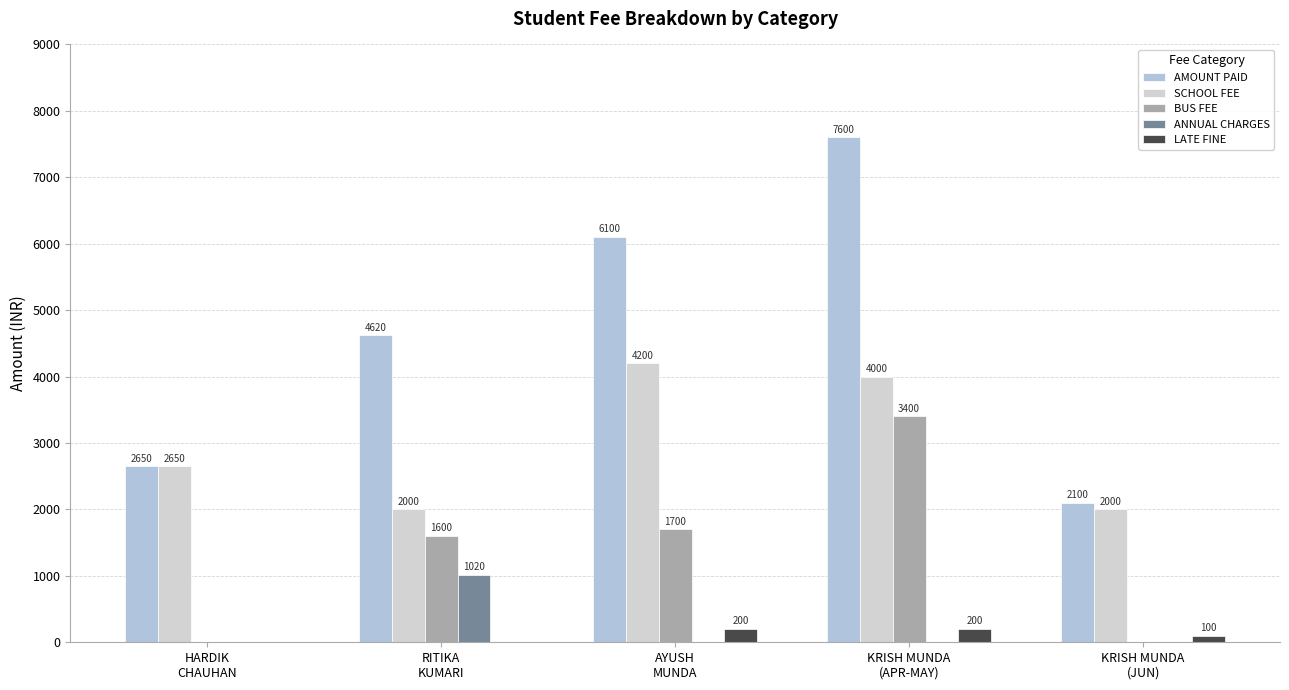

What is the spread (max minus min) of values at AYUSH
MUNDA?

6100